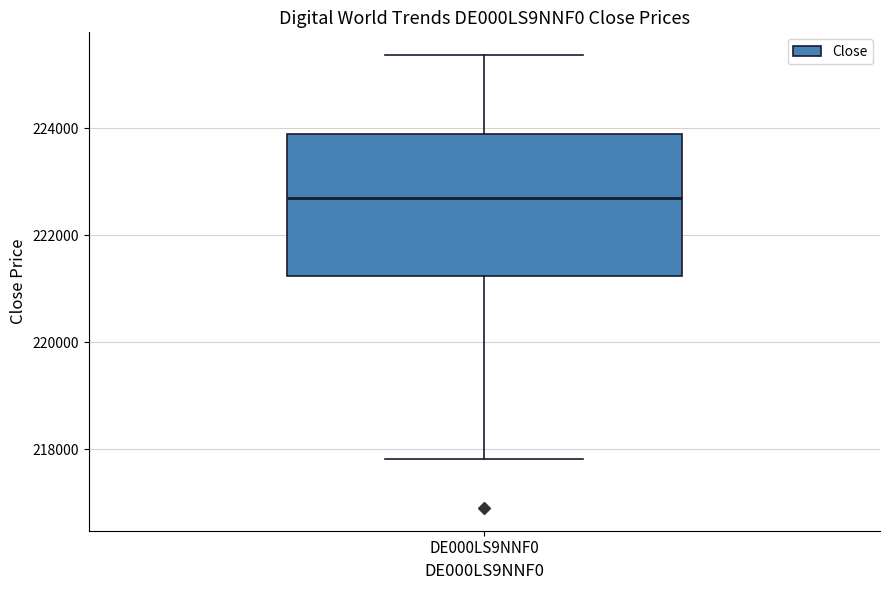

Transcribe this box plot: give where the median line is, the range the box spans, and where the two whiskers end, as read against the y-axis. The values are not printed on the chart, so give them approximately, as read against the axis.

median 222600, box 221200 to 223800, whiskers 217800 to 225400